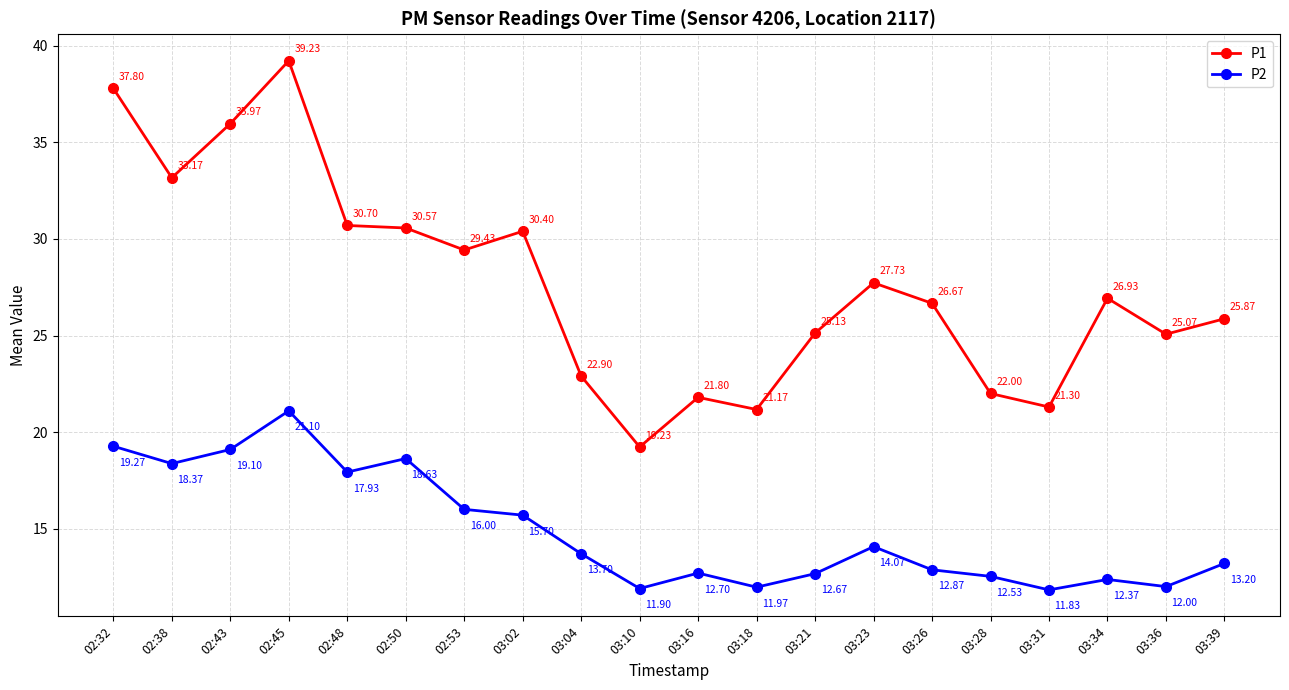

True or false: P1 has more than 1 interior local peaks.

True